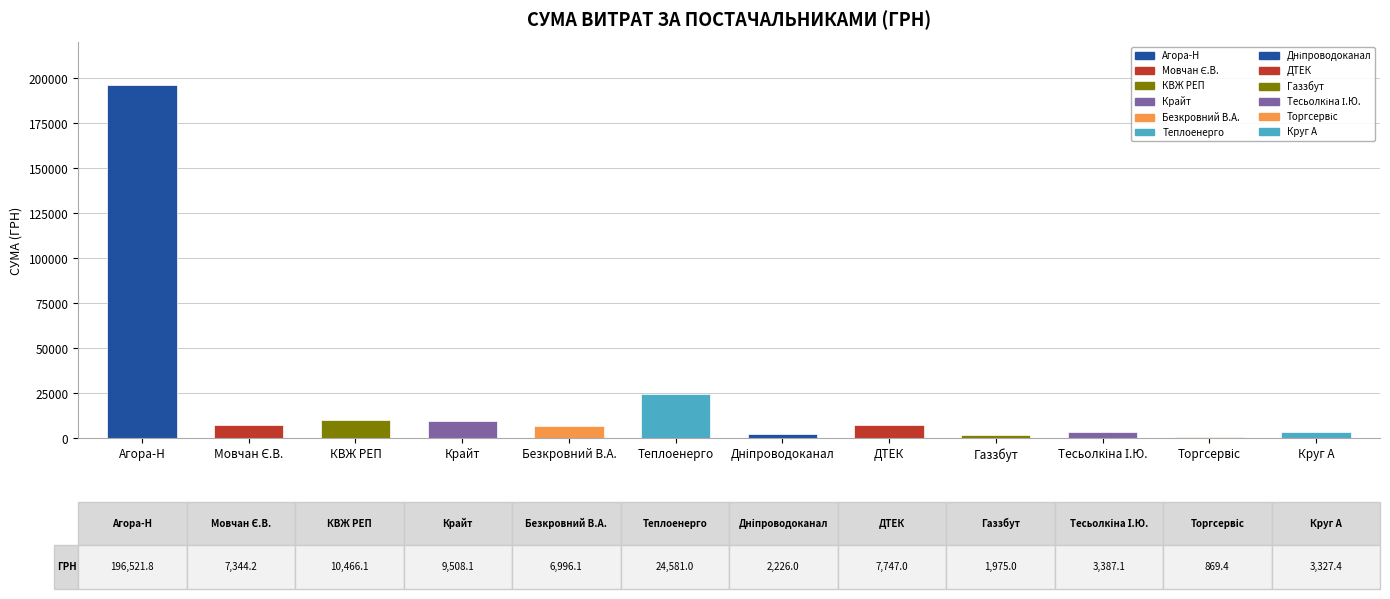

What position from the right is Теплоенерго?

7